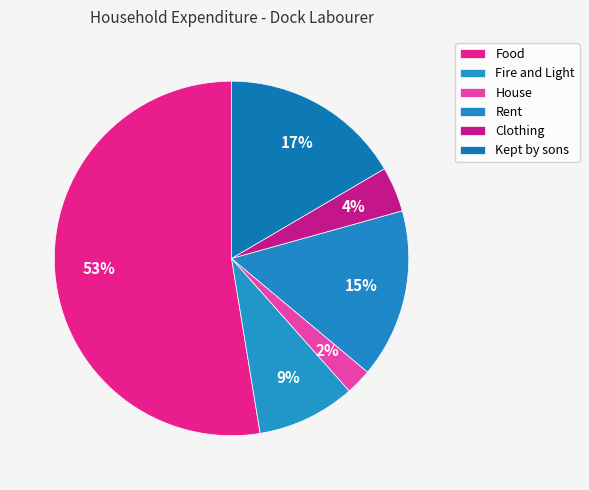

What is the total percentage of Kept by sons and Clothing?

20.7%